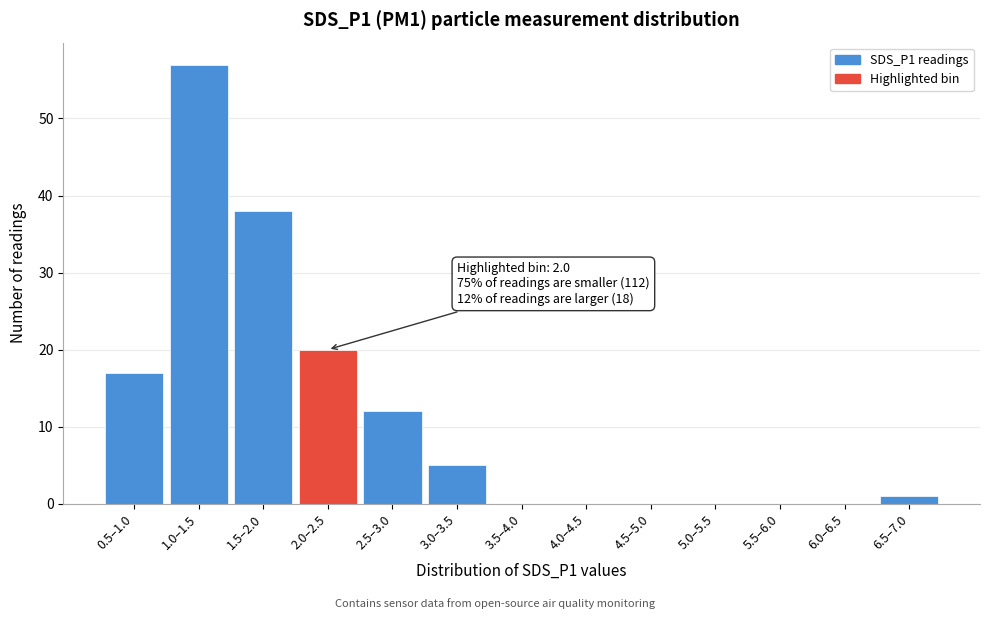

Reading left to right, extract all data points from this chart.

0.5–1.0=17	1.0–1.5=57	1.5–2.0=38	2.0–2.5=20	2.5–3.0=12	3.0–3.5=5	3.5–4.0=0	4.0–4.5=0	4.5–5.0=0	5.0–5.5=0	5.5–6.0=0	6.0–6.5=0	6.5–7.0=1